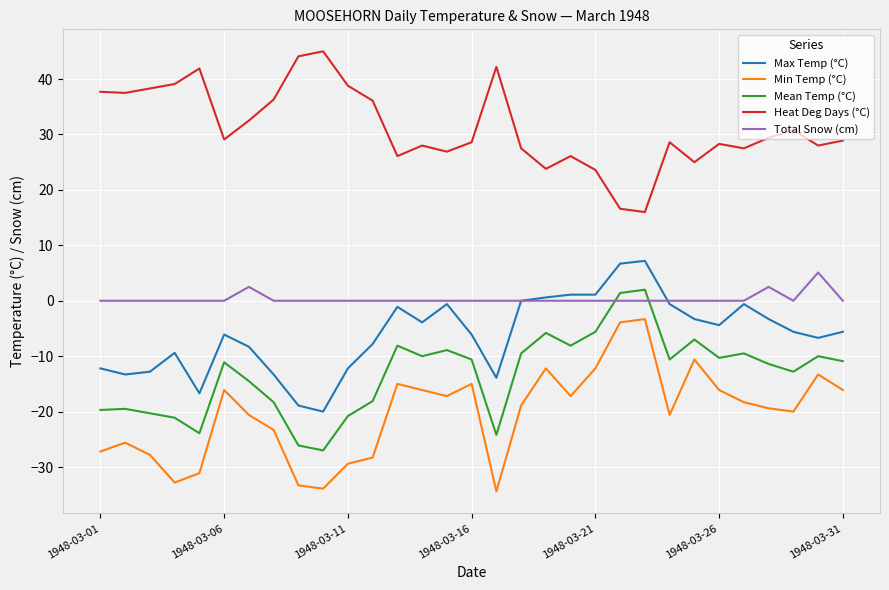

Which series has the largest total across all categories?

Heat Deg Days (°C)